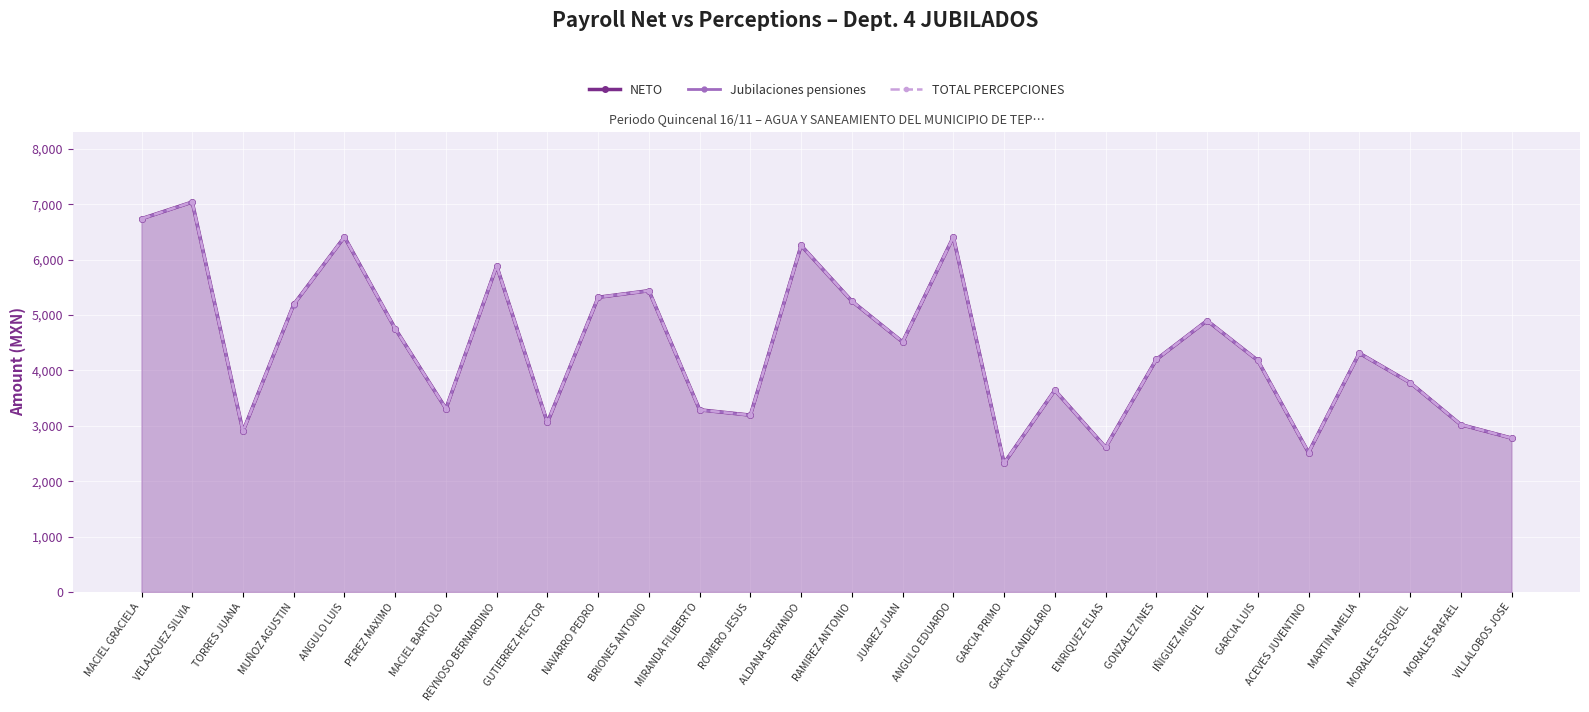

What is the sum of all TOTAL PERCEPCIONES values?

123226.1